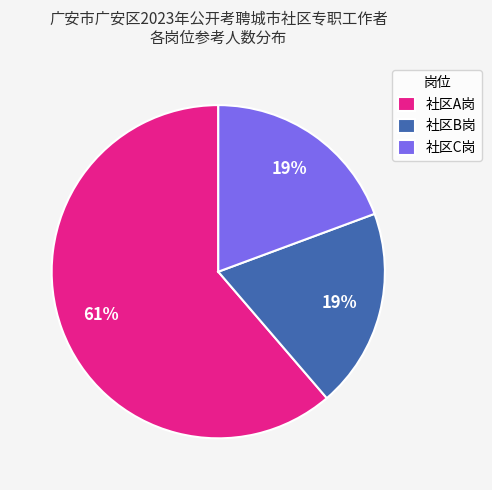

To the nearest percent, what is the average slice percentage?

33%